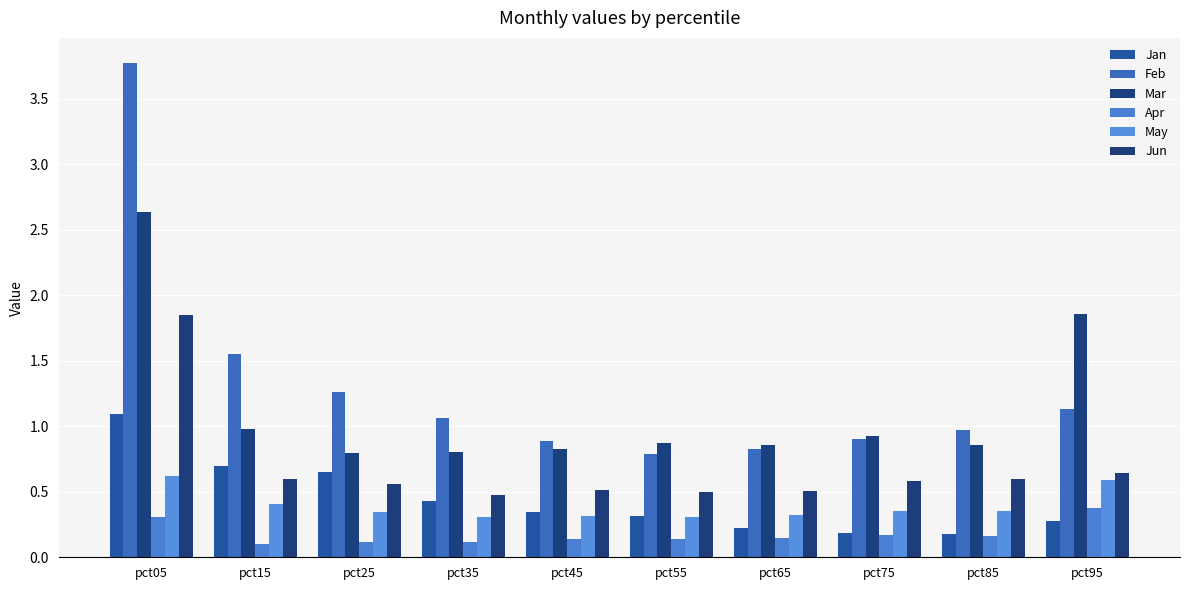

Reading left to right, extract all data points from this chart.

Jan: 1.1	0.7	0.6	0.4	0.3	0.3	0.2	0.2	0.2	0.3
Feb: 3.8	1.6	1.3	1.1	0.9	0.8	0.8	0.9	1.0	1.1
Mar: 2.6	1.0	0.8	0.8	0.8	0.9	0.9	0.9	0.9	1.9
Apr: 0.3	0.1	0.1	0.1	0.1	0.1	0.1	0.2	0.2	0.4
May: 0.6	0.4	0.3	0.3	0.3	0.3	0.3	0.4	0.4	0.6
Jun: 1.9	0.6	0.6	0.5	0.5	0.5	0.5	0.6	0.6	0.6